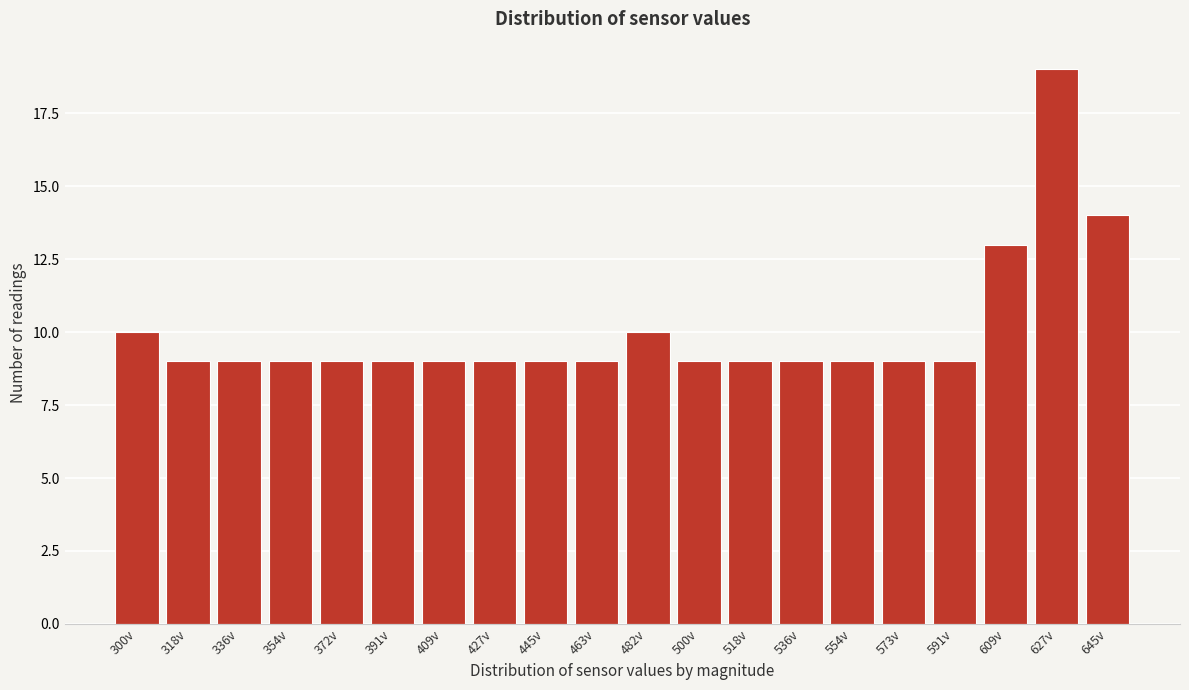

Reading left to right, what are all the values shown in this chart?

10	9	9	9	9	9	9	9	9	9	10	9	9	9	9	9	9	13	19	14